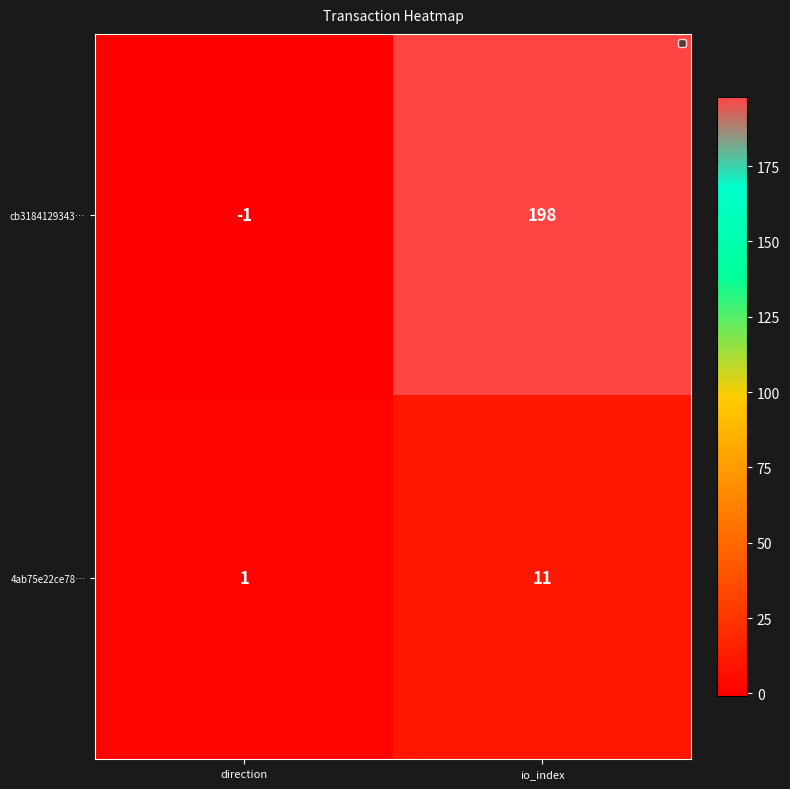

How many values in the 4ab75e22ce78… series are below 11?

1